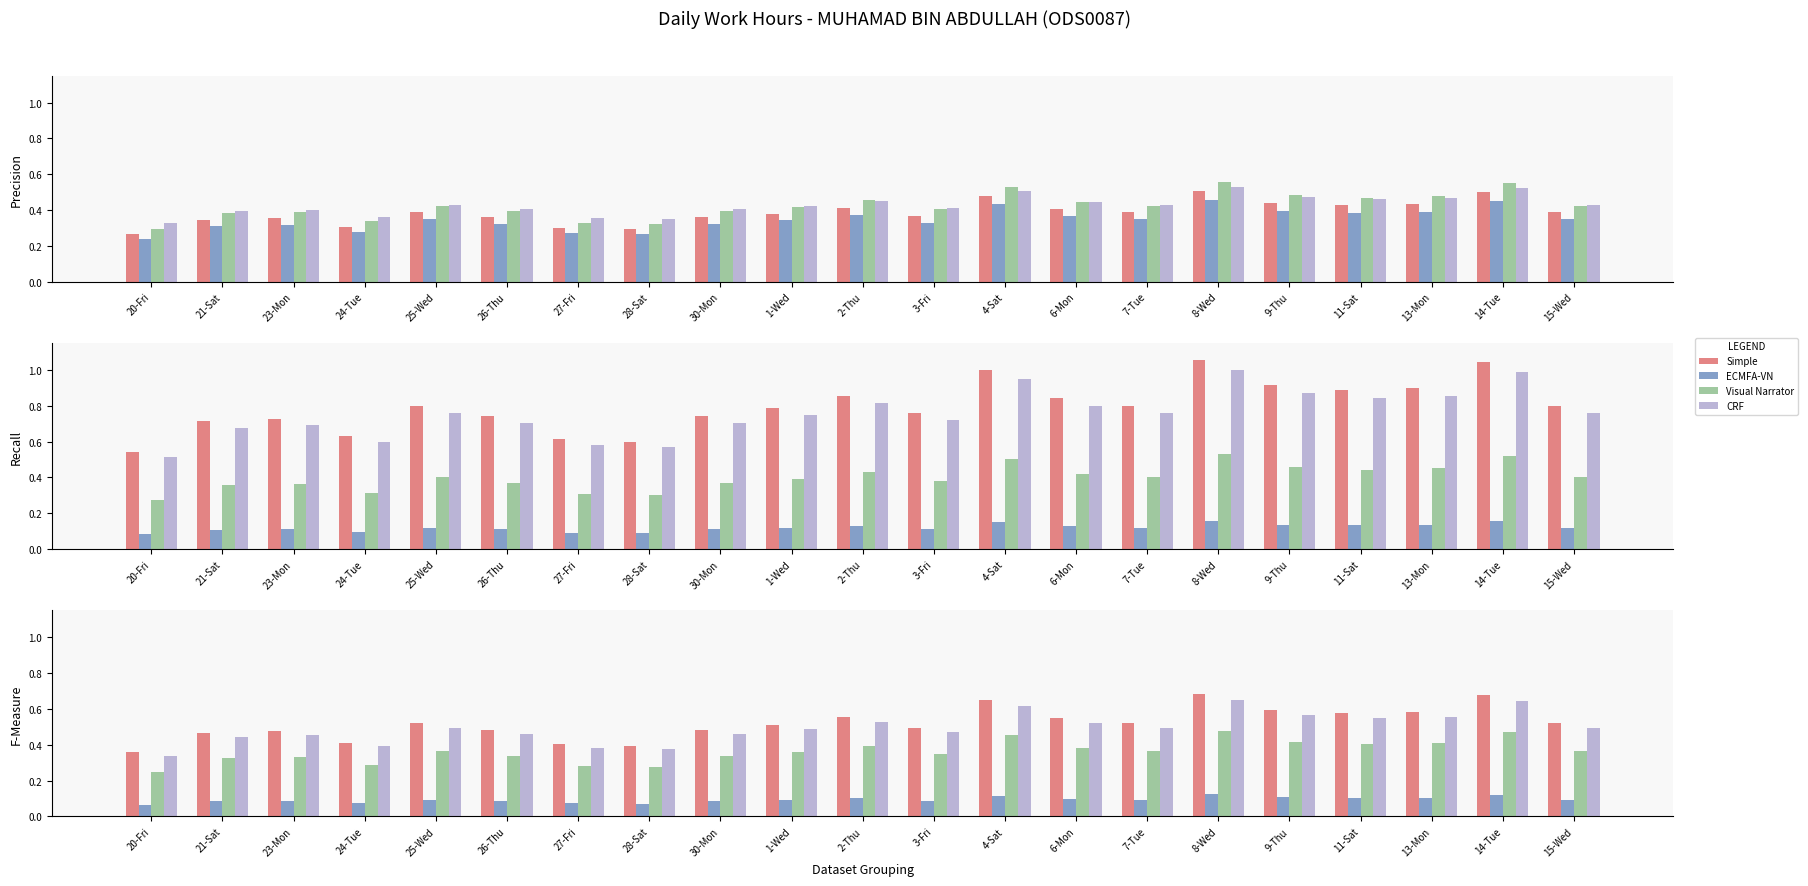

Is it true that ECMFA-VN equals 0.1 at 14-Tue?

True